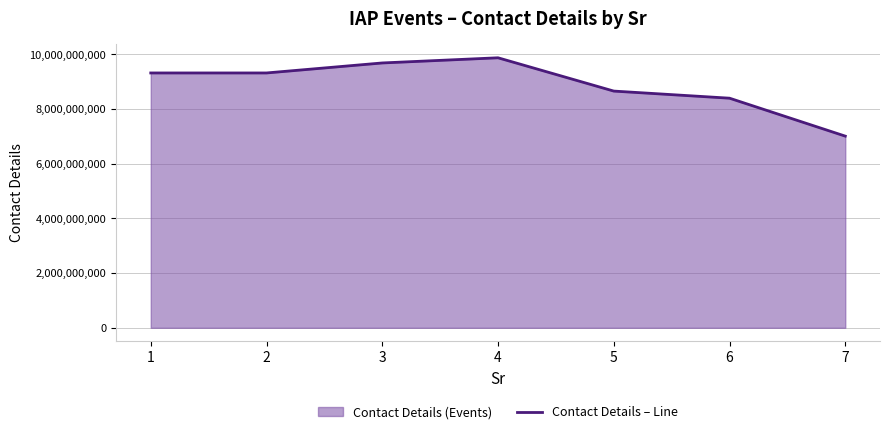

What is the difference between the maximum and minimum values?

2866542790